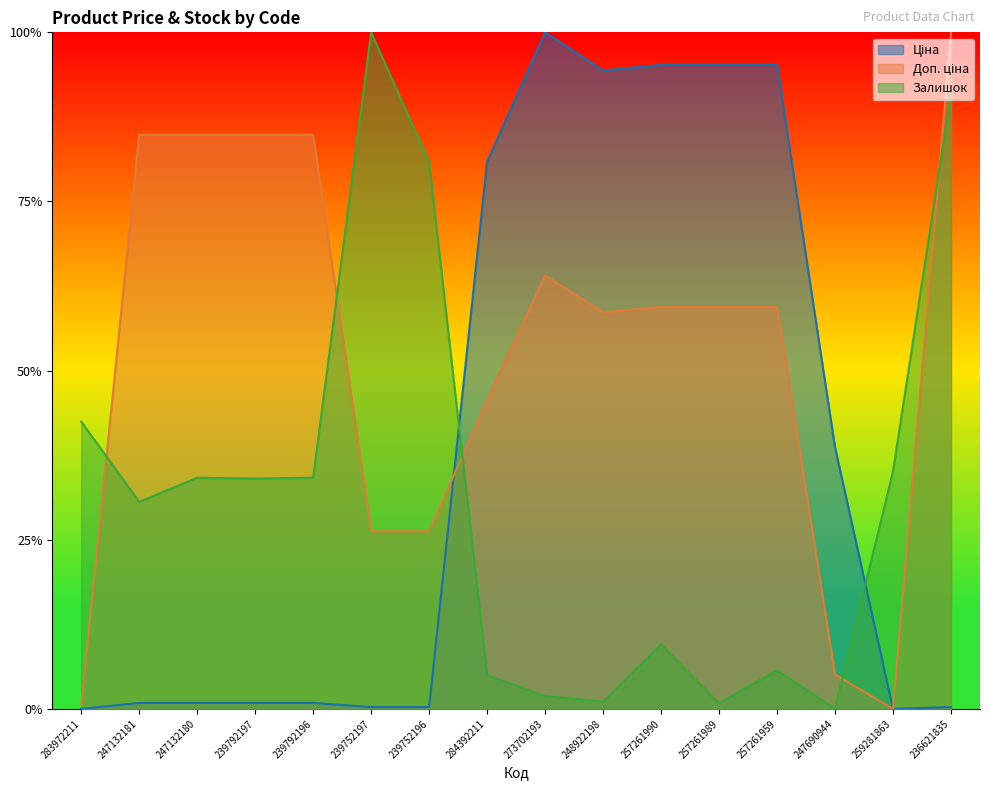

What is the difference between the Залишок values at 259281863 and 257261959?

0.3